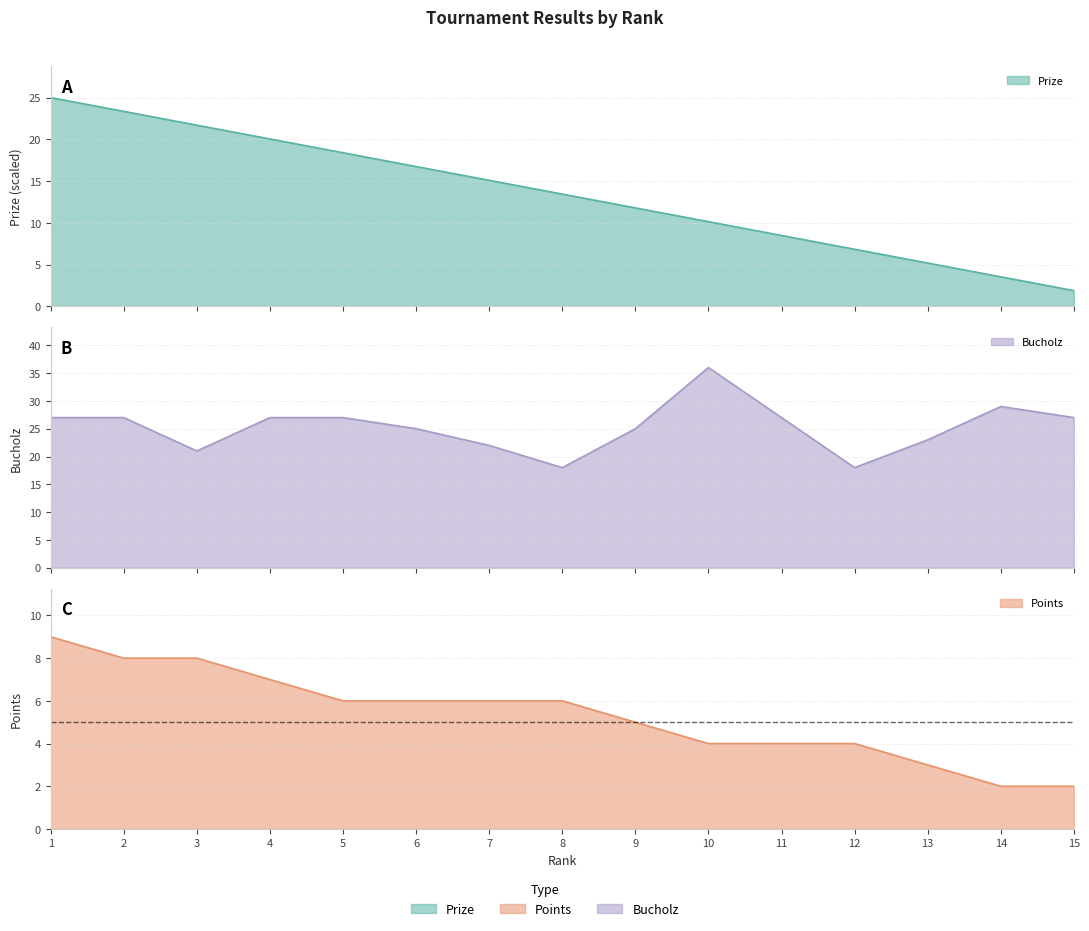

How many data points in Bucholz are above 27?

2